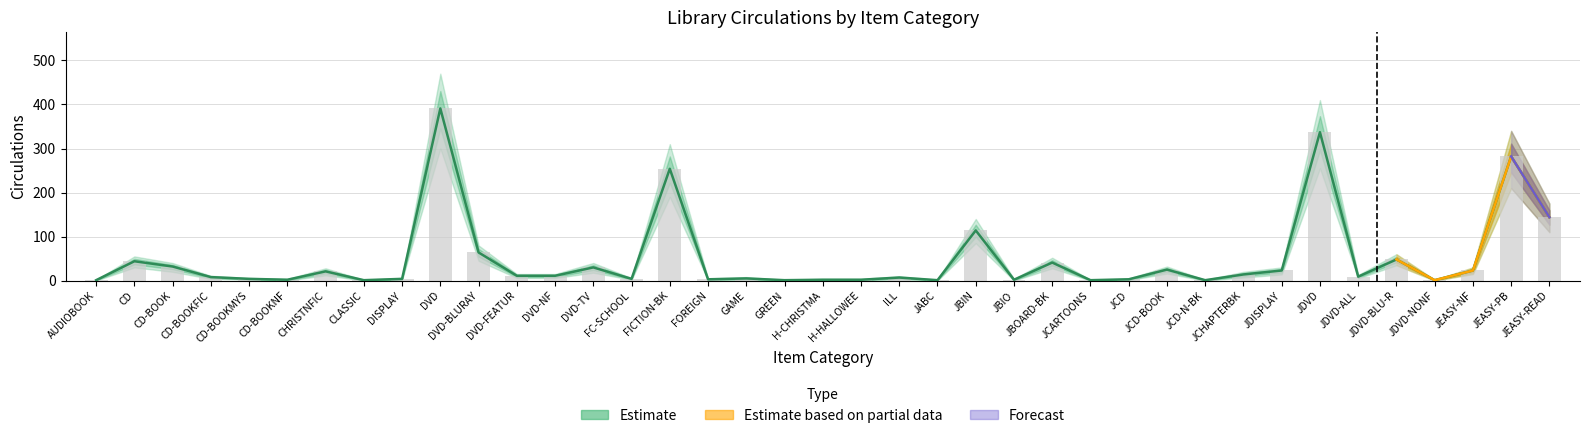

What is the value of the Upper bar at the 26th from the left?

41